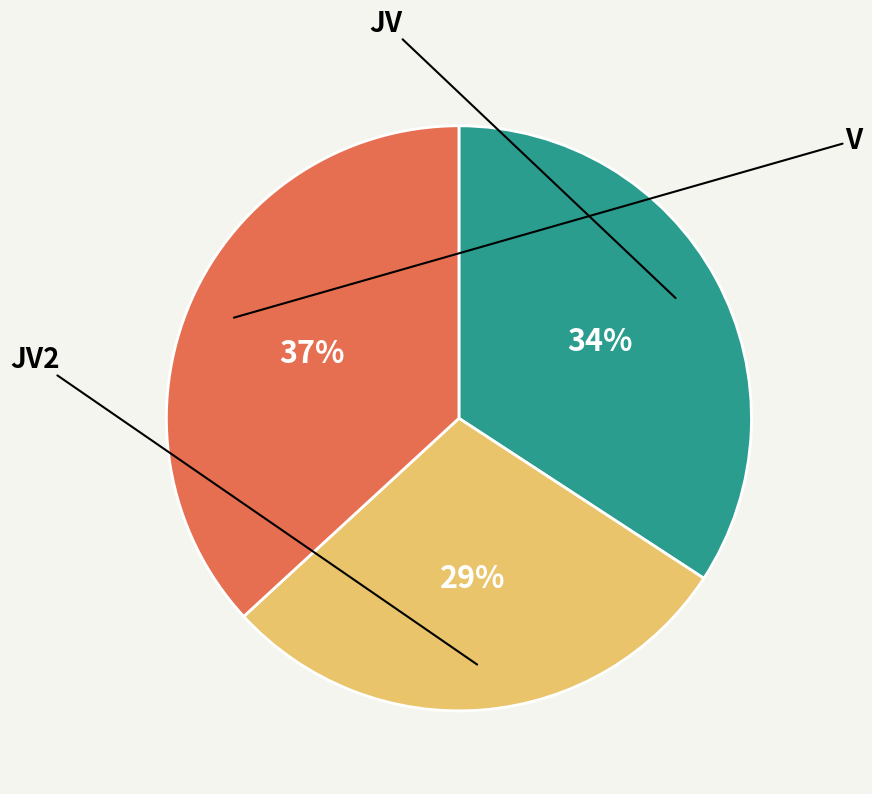

To the nearest percent, what is the difference between the largest and smallest slice percentages?

8%